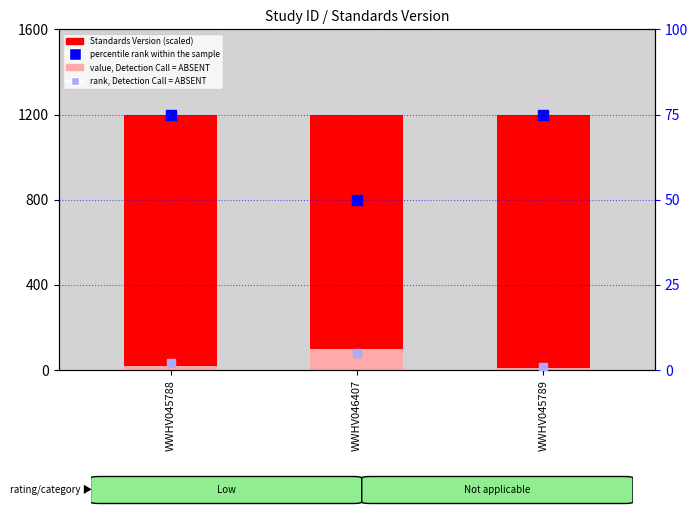

At which category is the sum across all series the highest?

WWHV046407